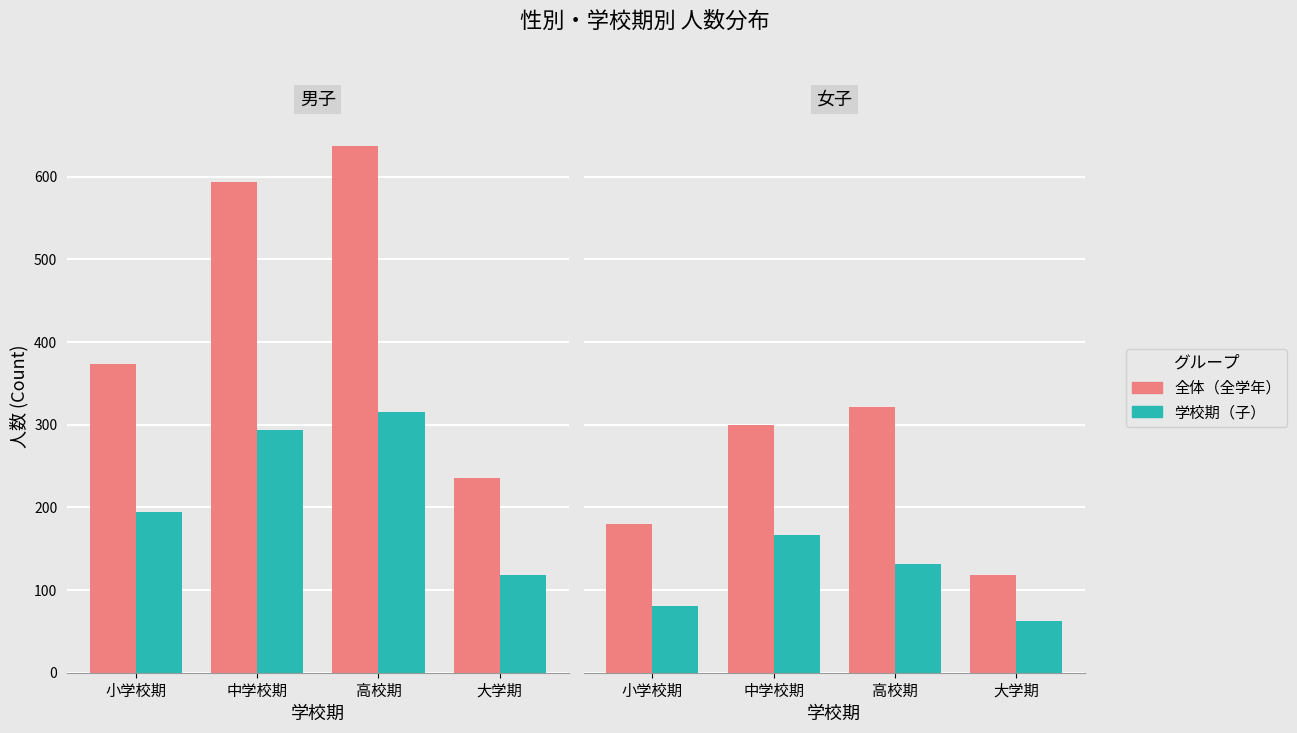

At which label does 男子（全体） first exceed 593?

高校期